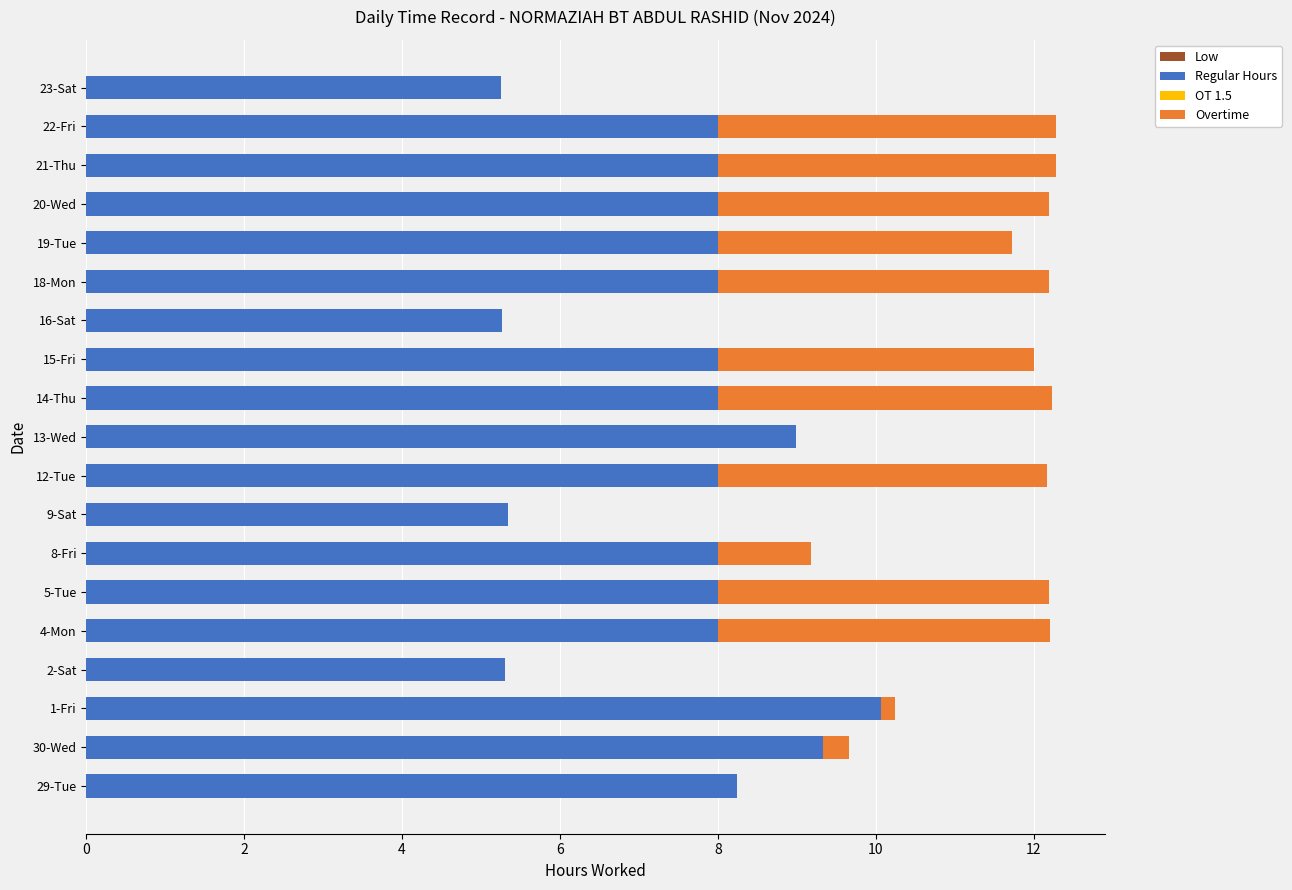

What is the total value across all series at 18-Mon?

12.2